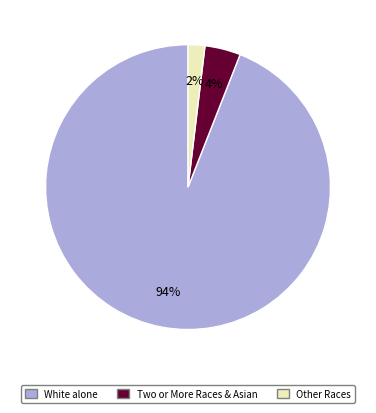

Does any single category account for the majority?

Yes